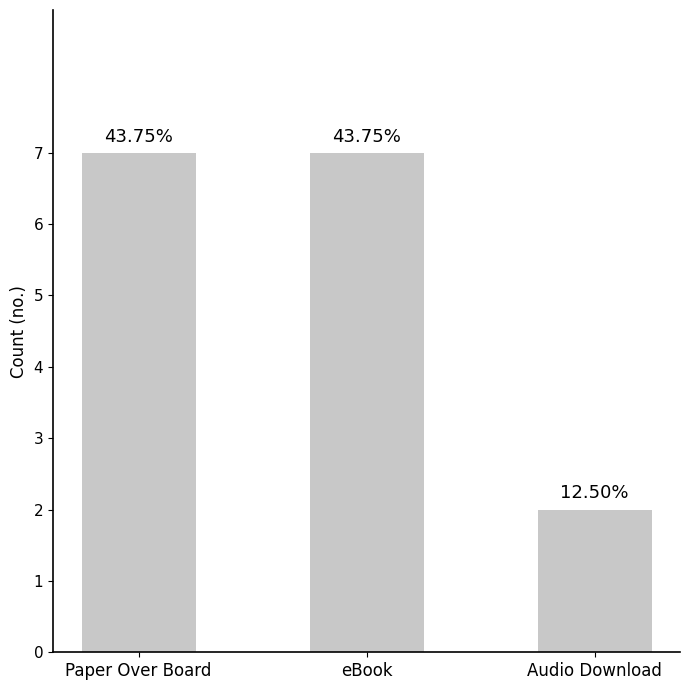

List the labels in order of value, largest first.

Paper Over Board, eBook, Audio Download